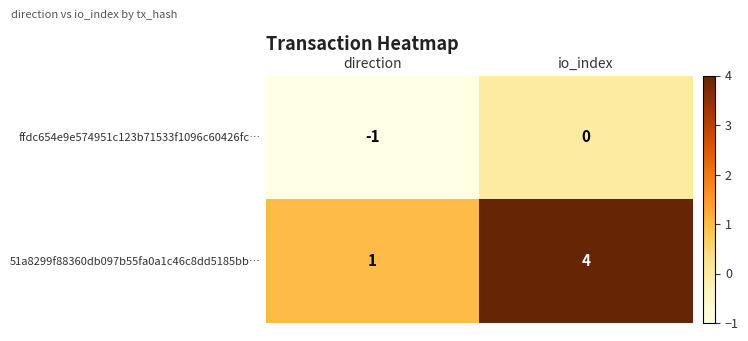

What is the greatest value displayed?

4